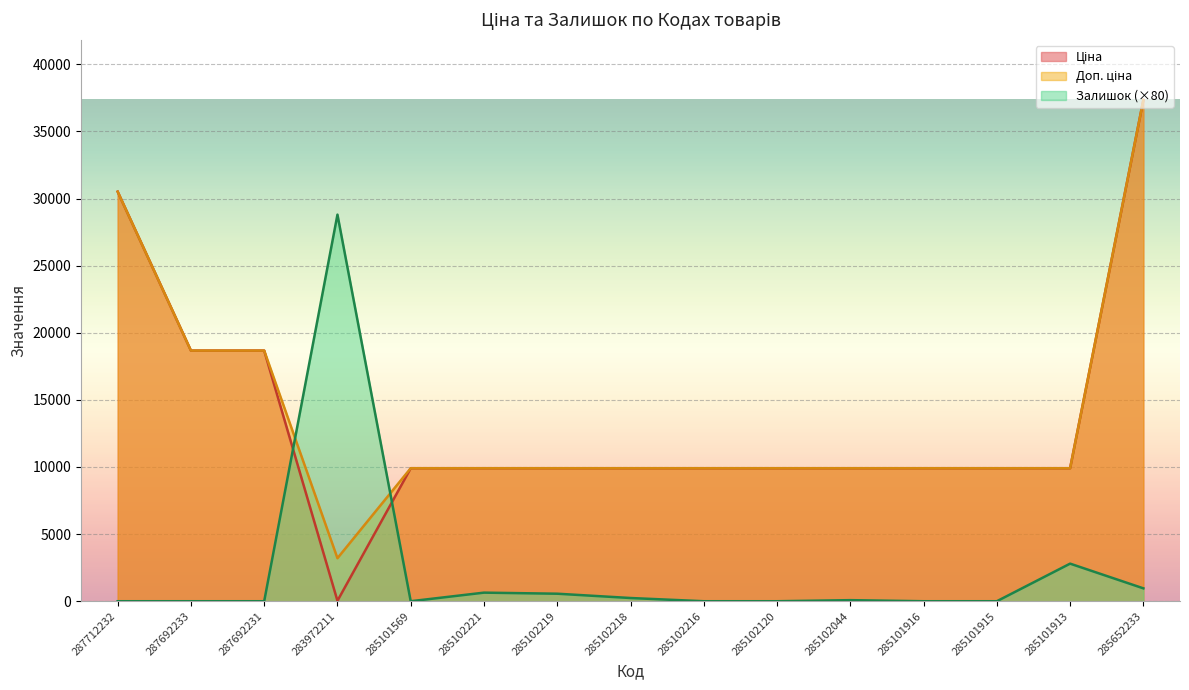

How many times do Залишок and Ціна cross each other?

2